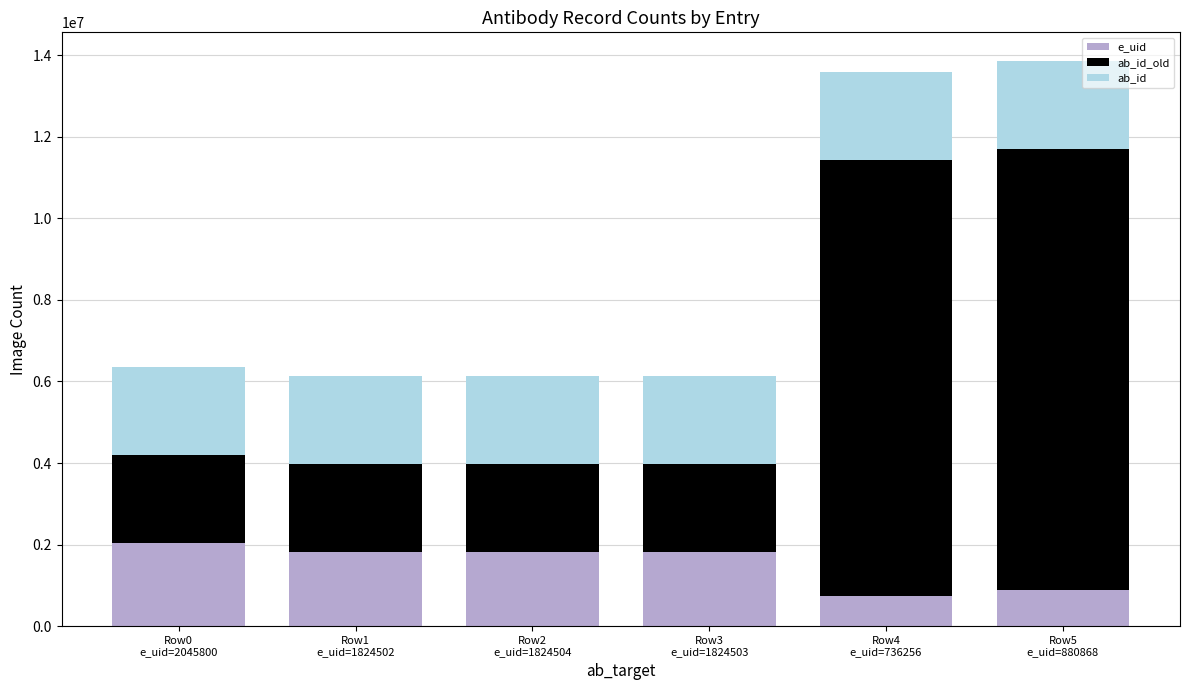

What is the highest value of the e_uid series?

2045800